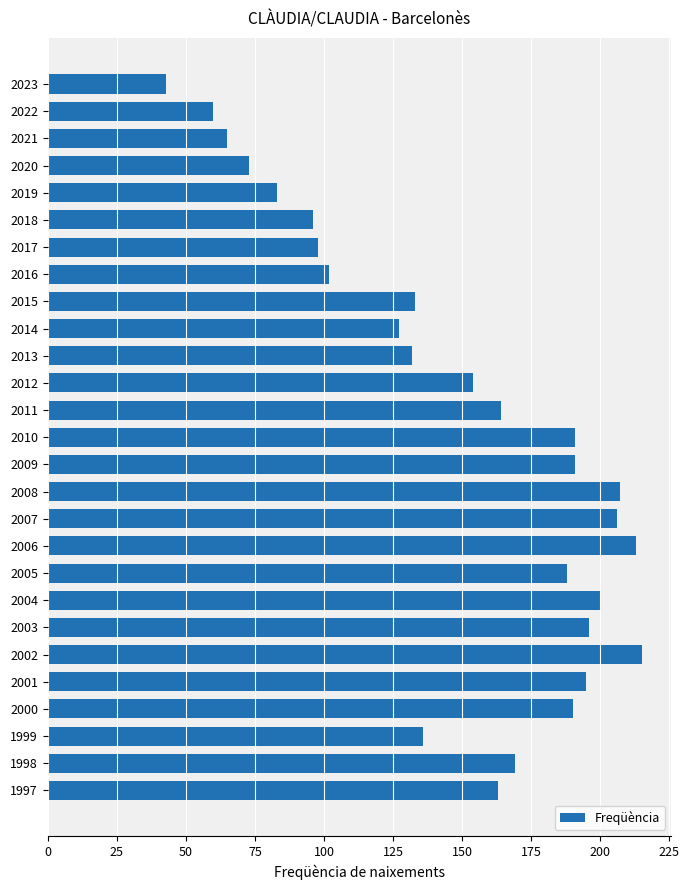

Reading top to bottom, transcribe all the data shown in this chart.

2023=43	2022=60	2021=65	2020=73	2019=83	2018=96	2017=98	2016=102	2015=133	2014=127	2013=132	2012=154	2011=164	2010=191	2009=191	2008=207	2007=206	2006=213	2005=188	2004=200	2003=196	2002=215	2001=195	2000=190	1999=136	1998=169	1997=163